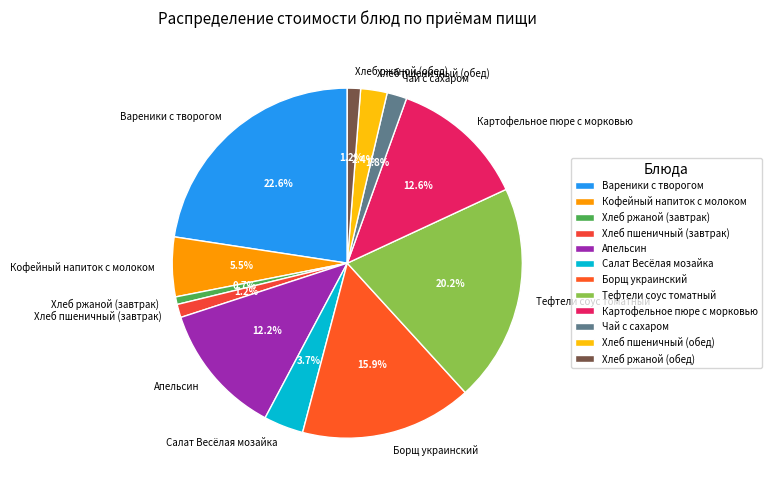

True or false: Борщ украинский accounts for 16% of the total.

True